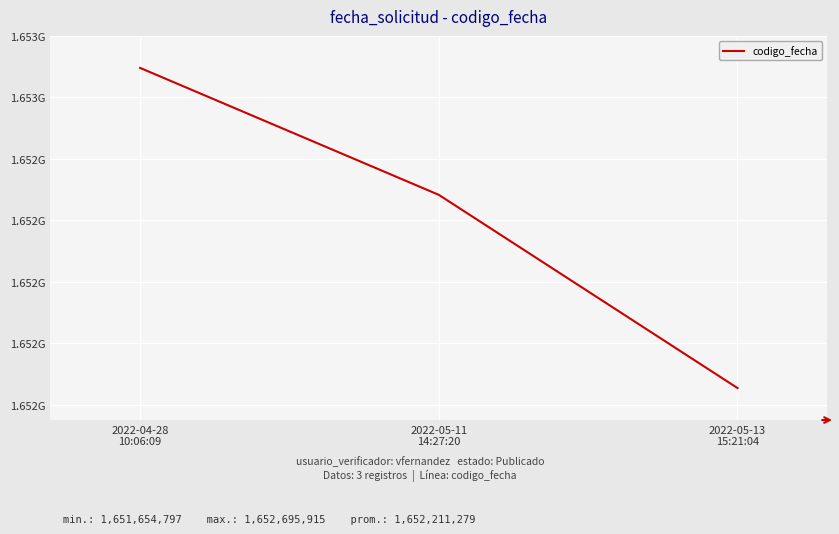

What is the minimum value shown in the chart?

1651654797